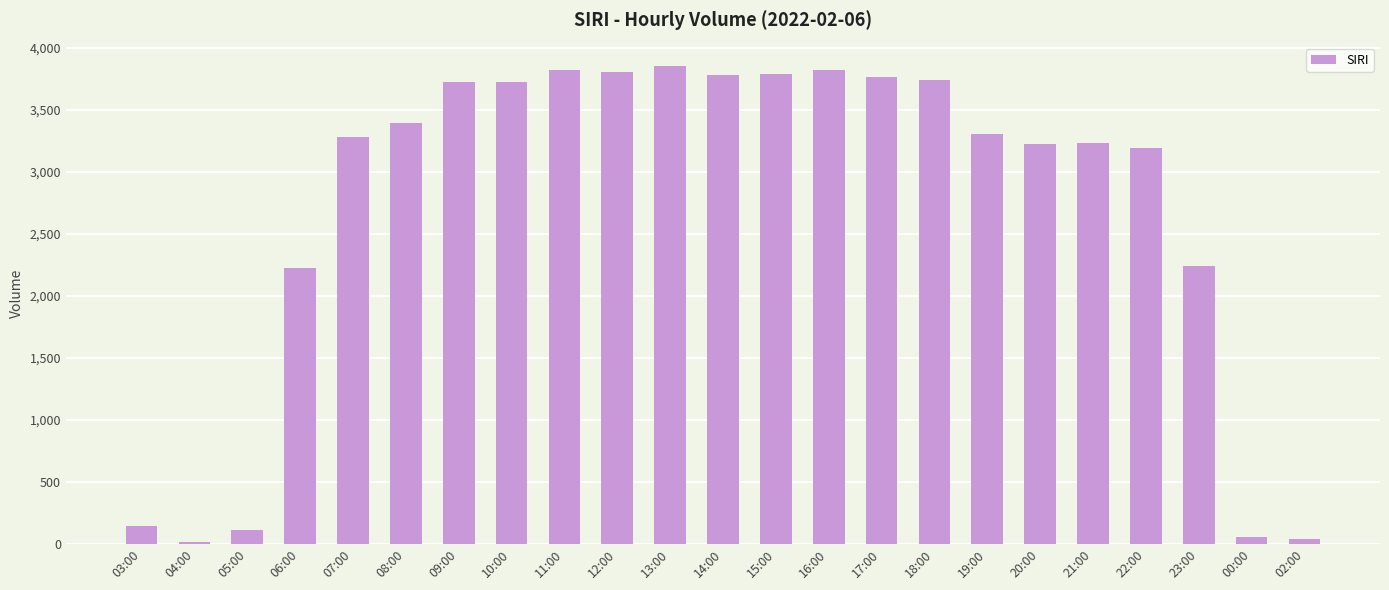

How many series are shown in this chart?

1